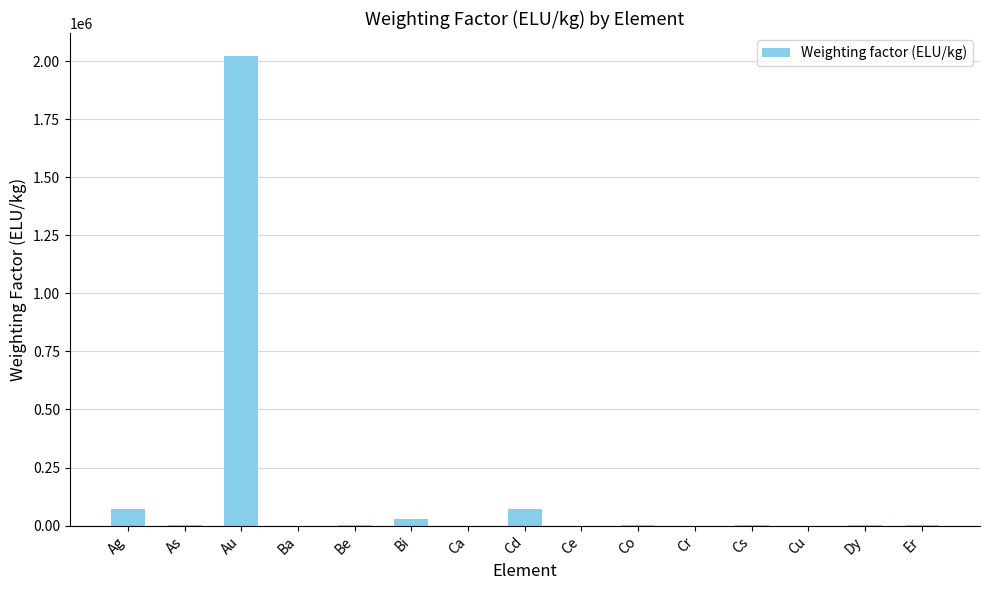

Between Be and Cd, which is larger?

Cd